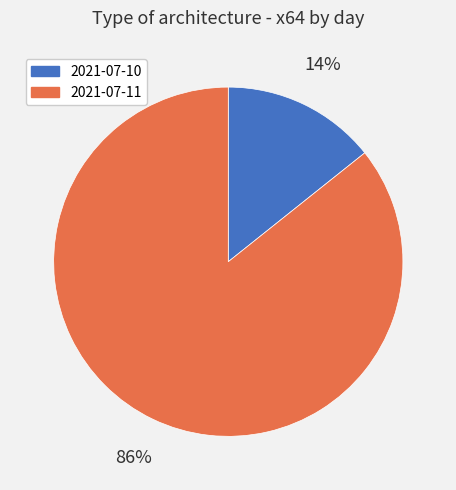

Is there a majority slice in this chart?

Yes